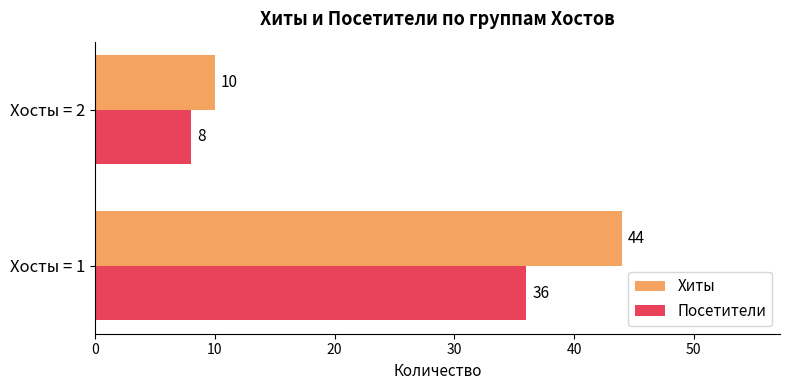

The value of Посетители at Хосты = 2 is 8. True or false?

True